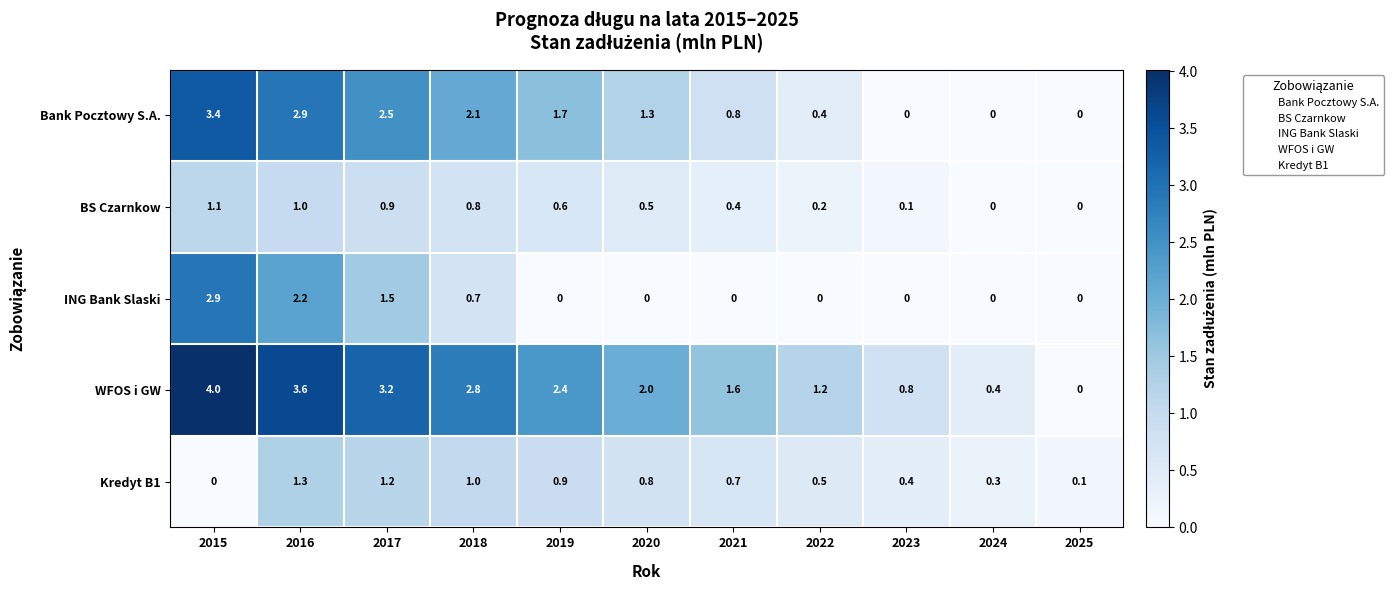

What is the difference between the maximum and minimum values in the WFOS i GW series?

4.0